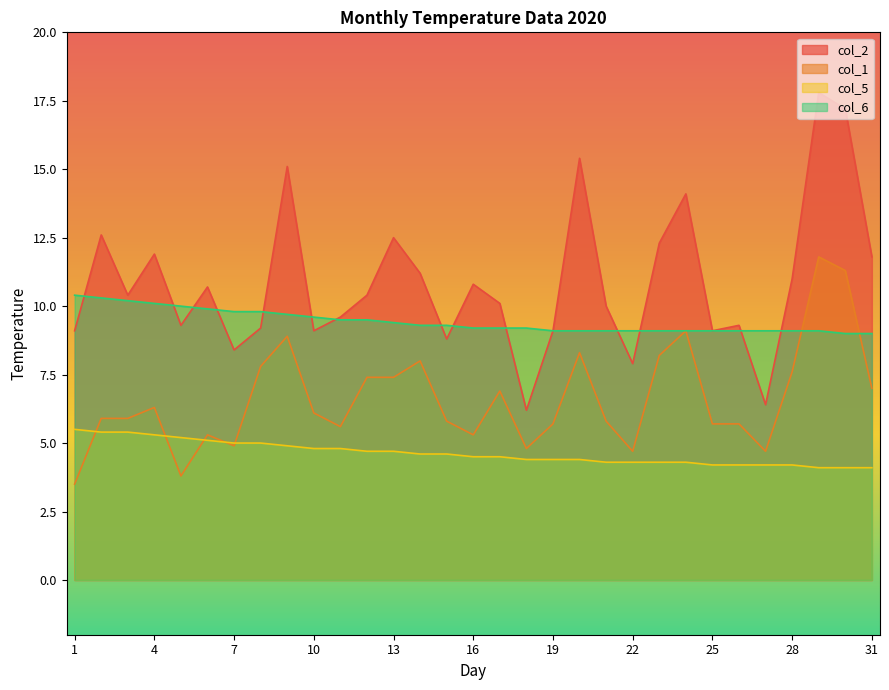

Which series ends up on top after the final intersection of col_5 and col_1?

col_1